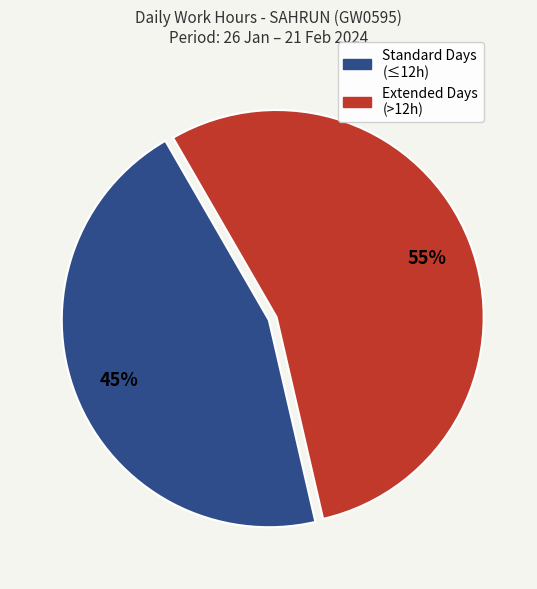

Does any single category account for the majority?

Yes